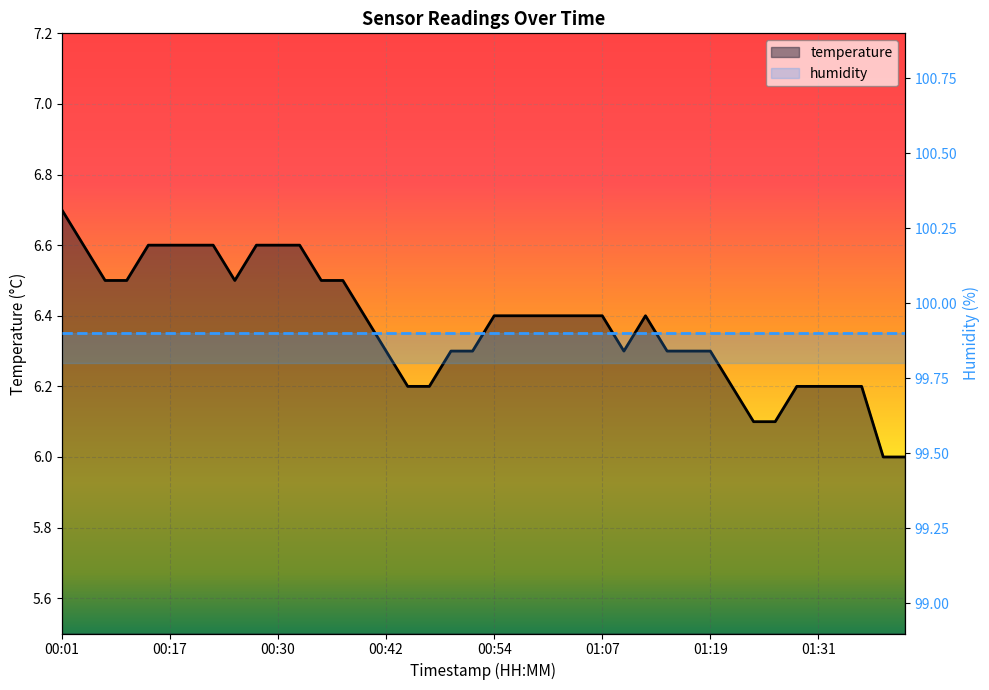

True or false: temperature and humidity cross at least once.

False